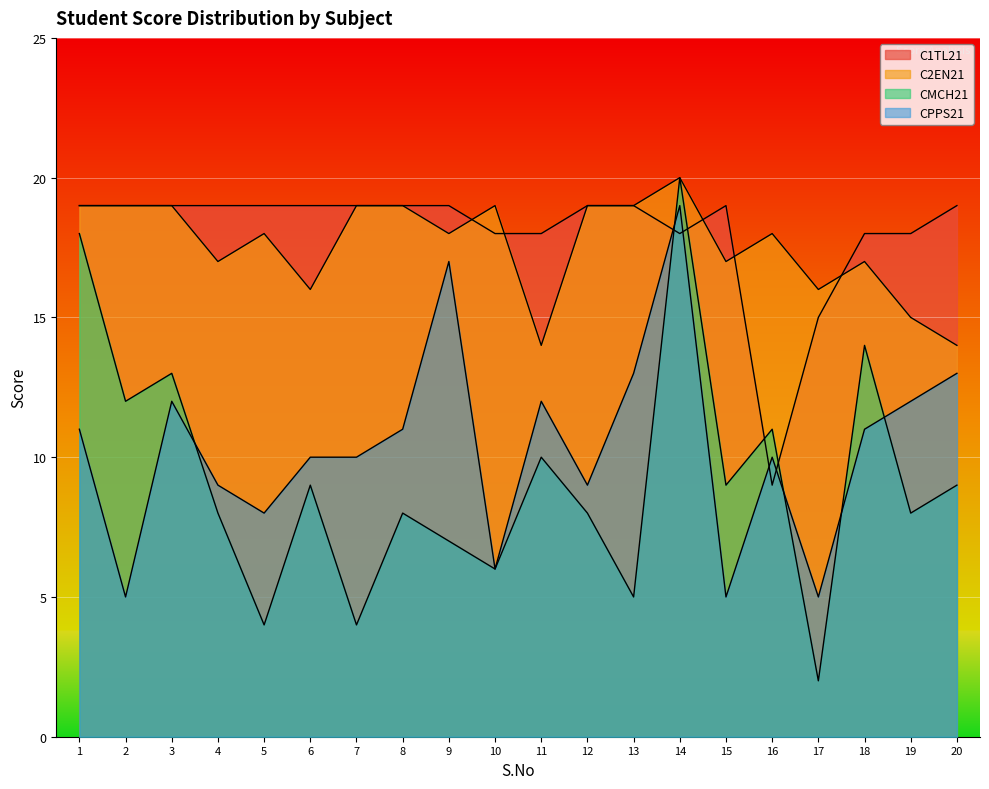

What is the total value across all series at 17?

38